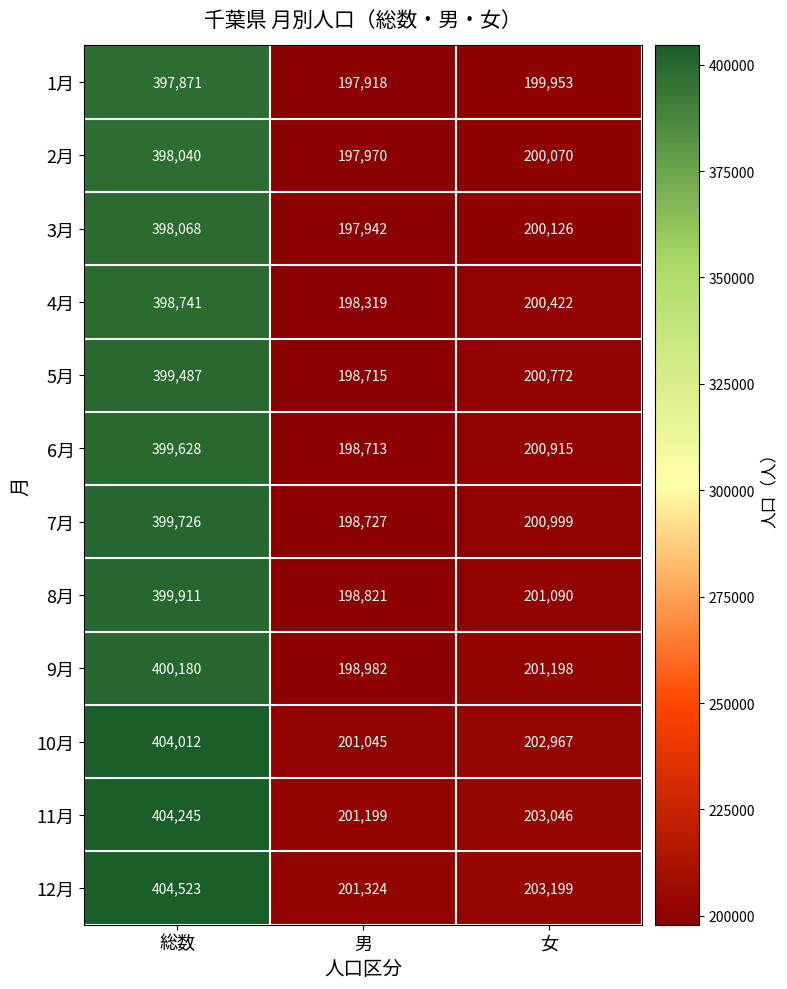

Count the number of data series in this chart.

12